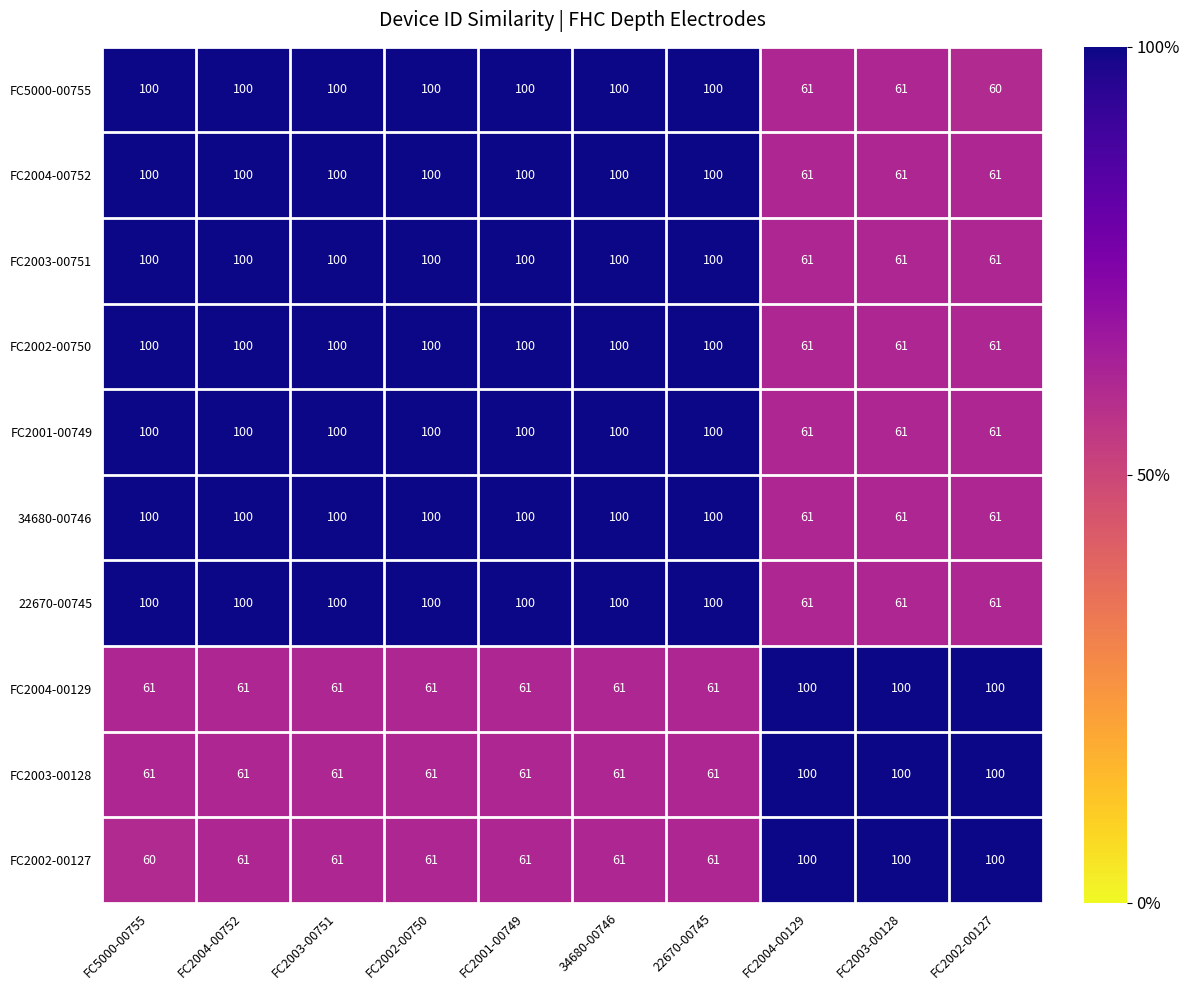

What is the maximum value for FC2002-00127?

100